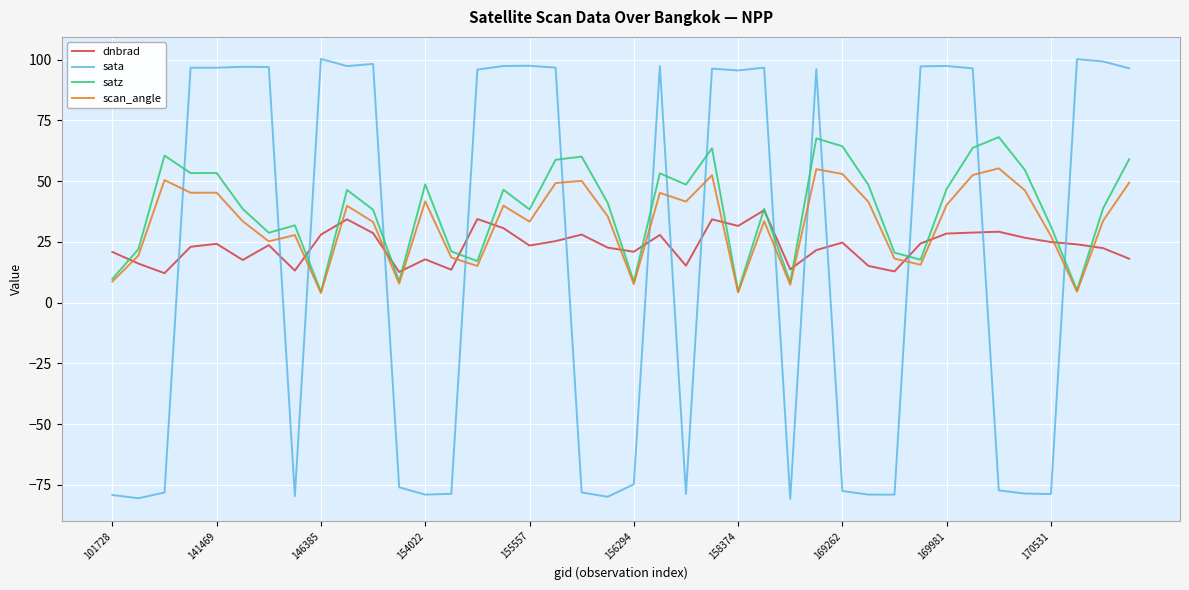

Rank the series by their average value, from highest to lowest.

satz, scan_angle, dnbrad, sata